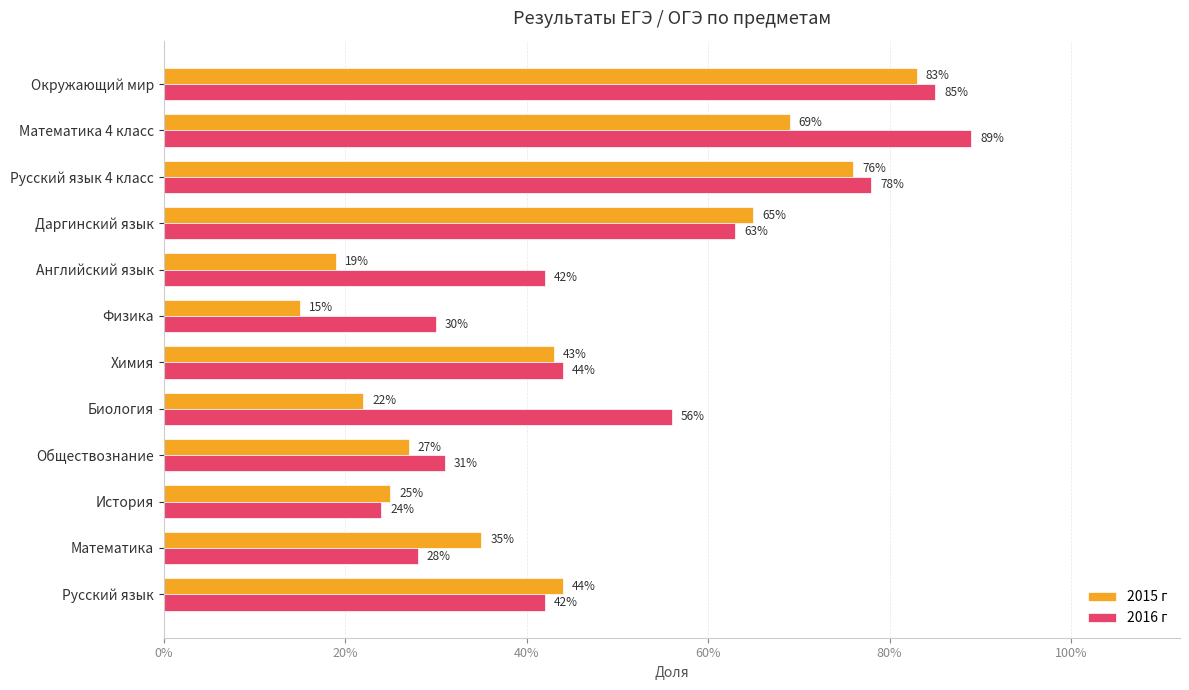

Which series has the largest total across all categories?

2016 г